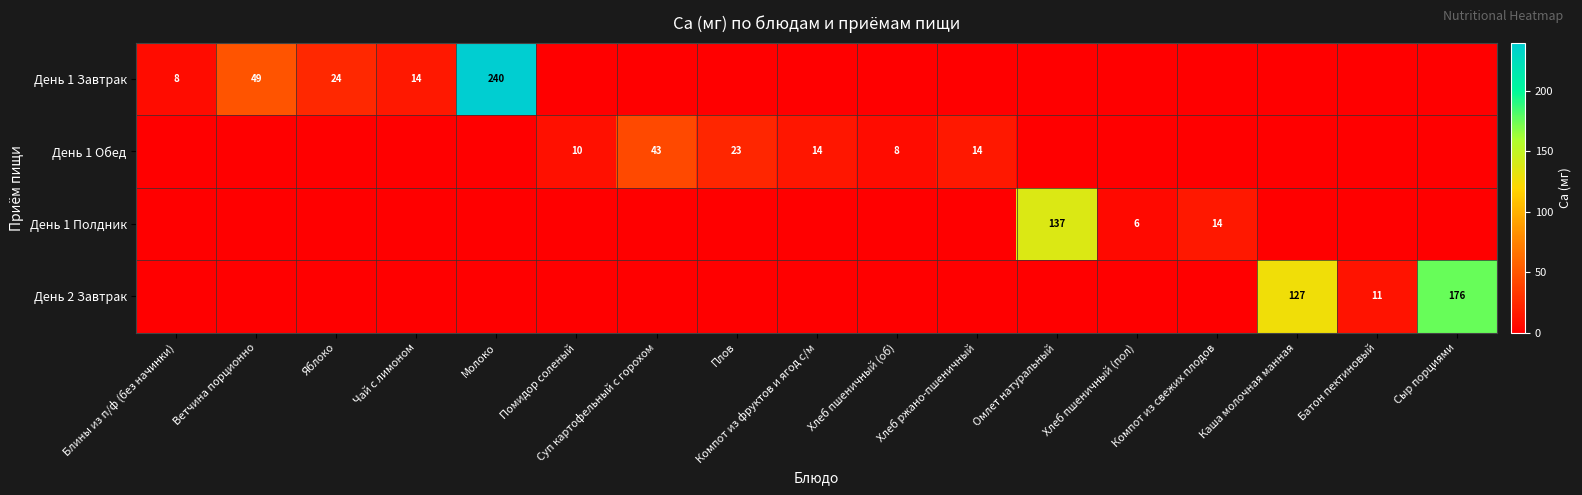

The День 1 Полдник series shows 137 at Омлет натуральный. True or false?

True